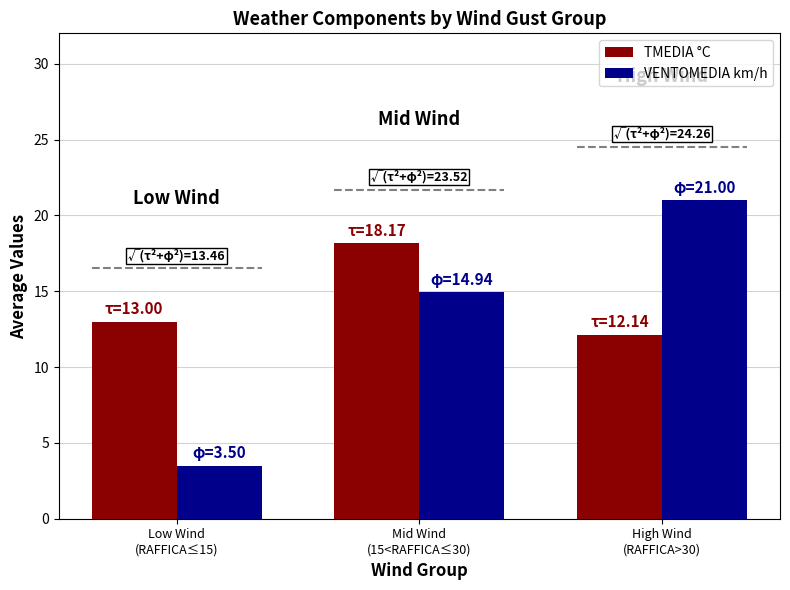

At which category does the chart reach its peak across all series?

High Wind
(RAFFICA>30)